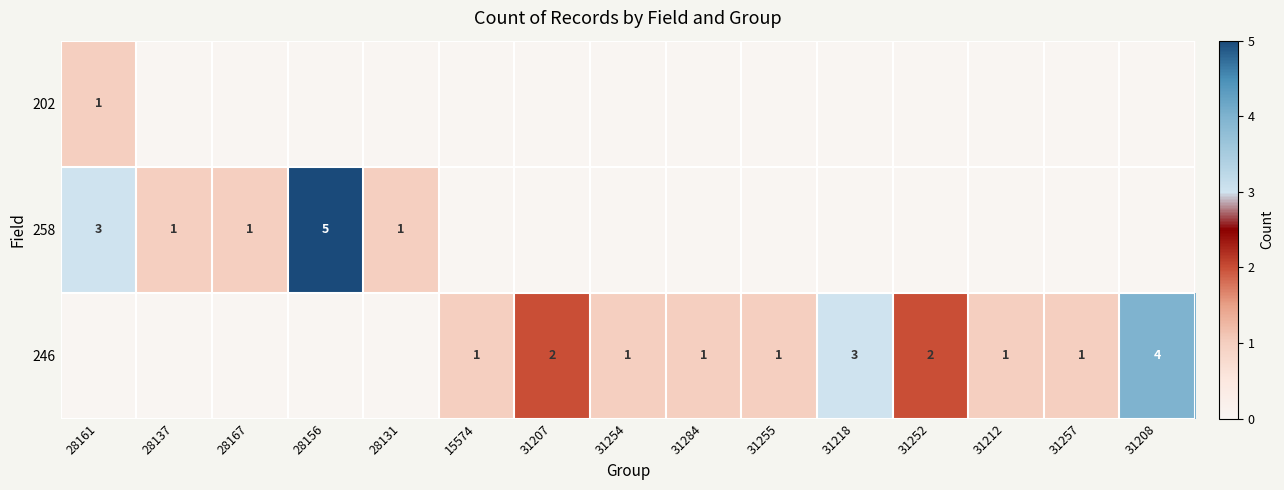

What is the difference between the highest and lowest values at 15574?

1